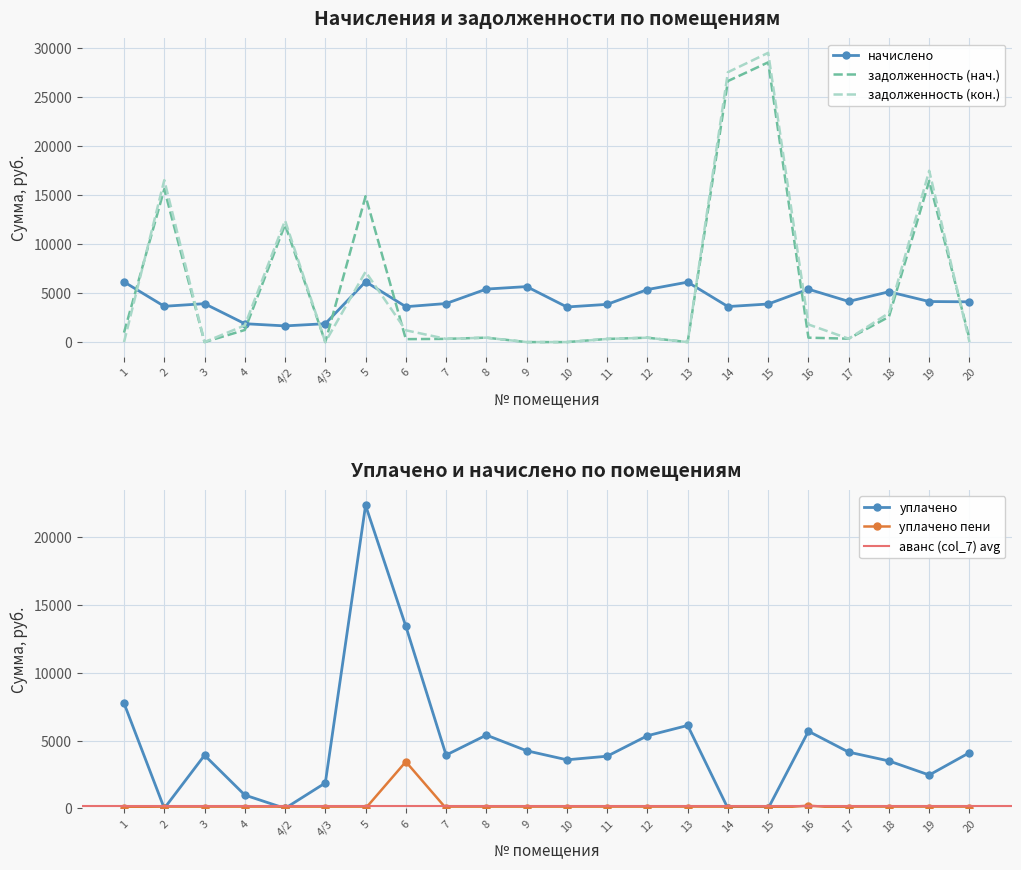

Is this an area chart (filled region under the line)?

No